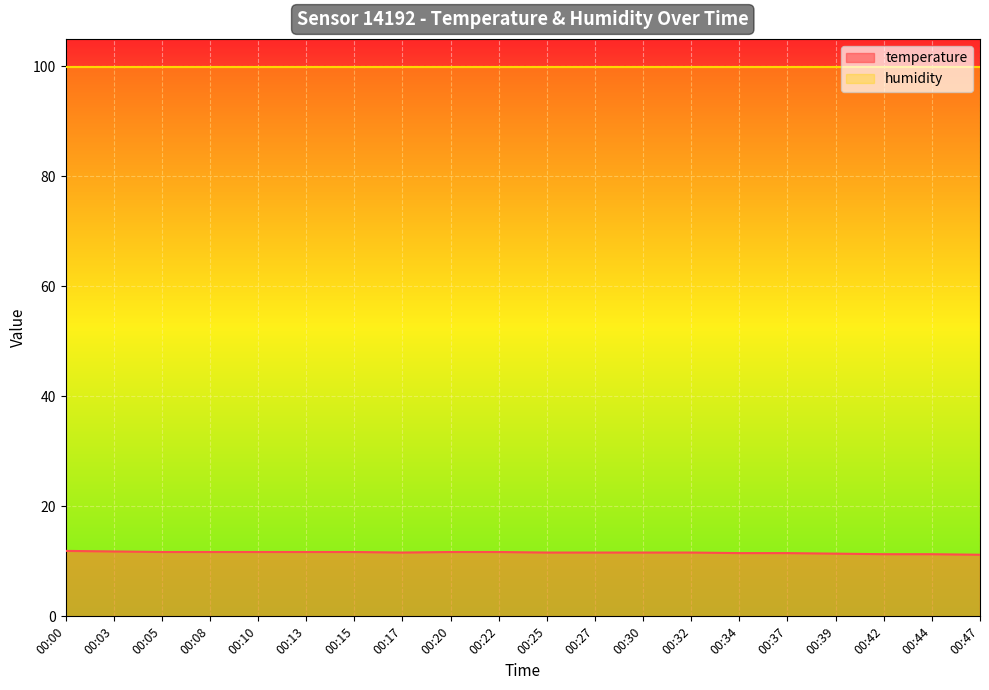

What is the difference between the highest and lowest values at 00:17?

88.3